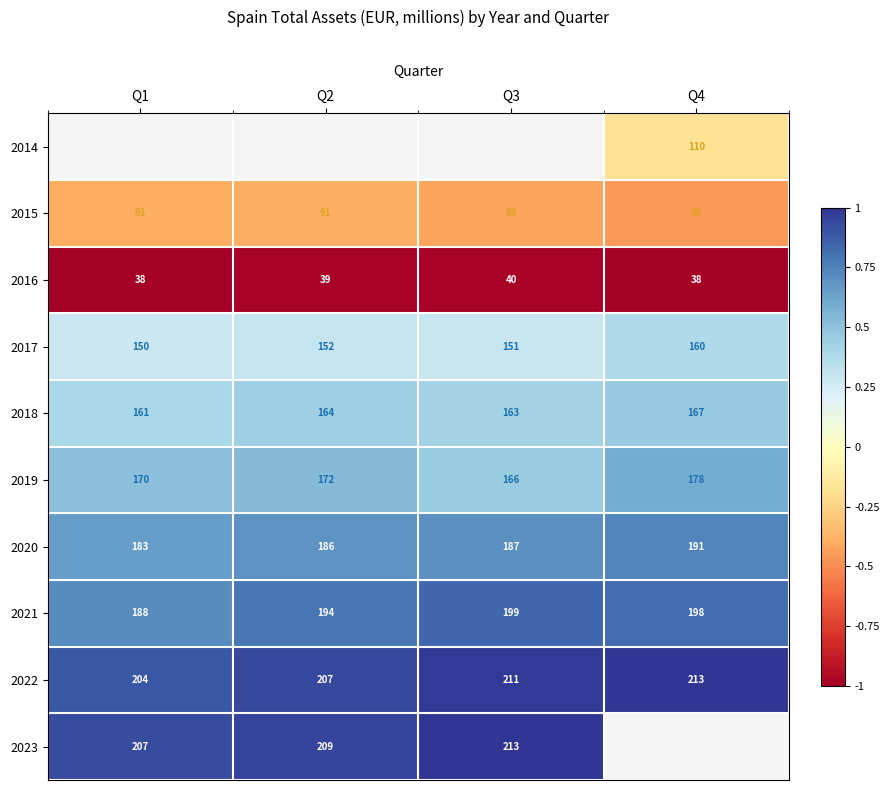

Is the value of 2016 at Q1 greater than the value of 2015 at Q3?

No